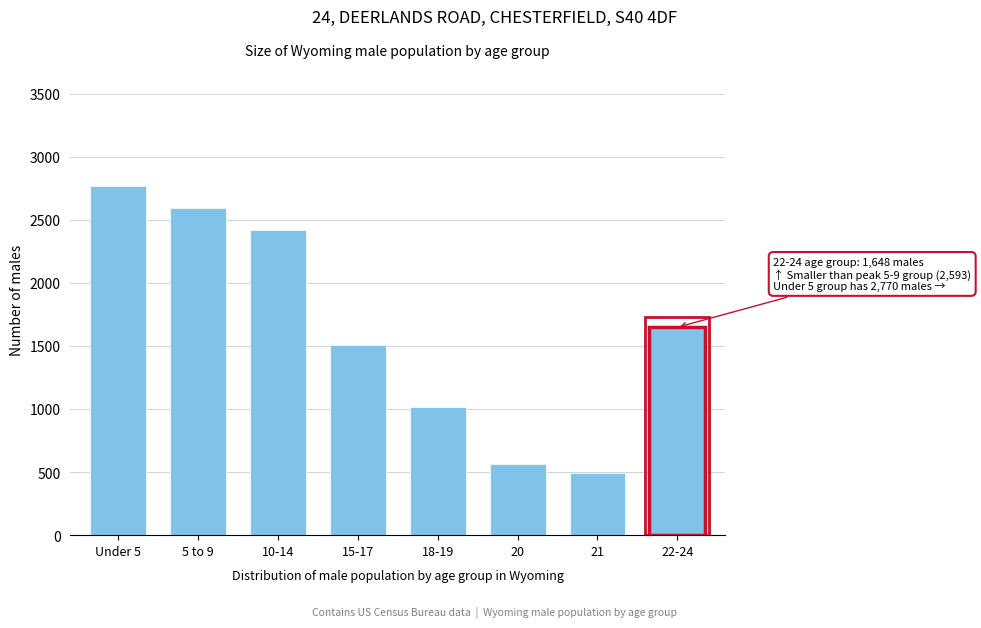

Reading left to right, transcribe all the data shown in this chart.

Under 5=2770	5 to 9=2593	10-14=2421	15-17=1509	18-19=1015	20=564	21=492	22-24=1648